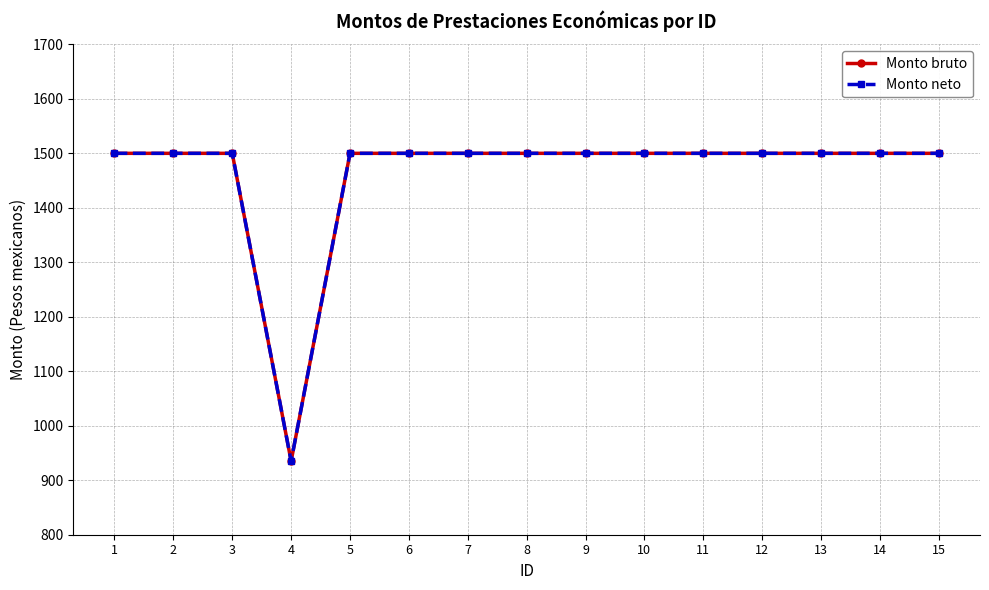

The Monto bruto series shows 1500 at 11. True or false?

True